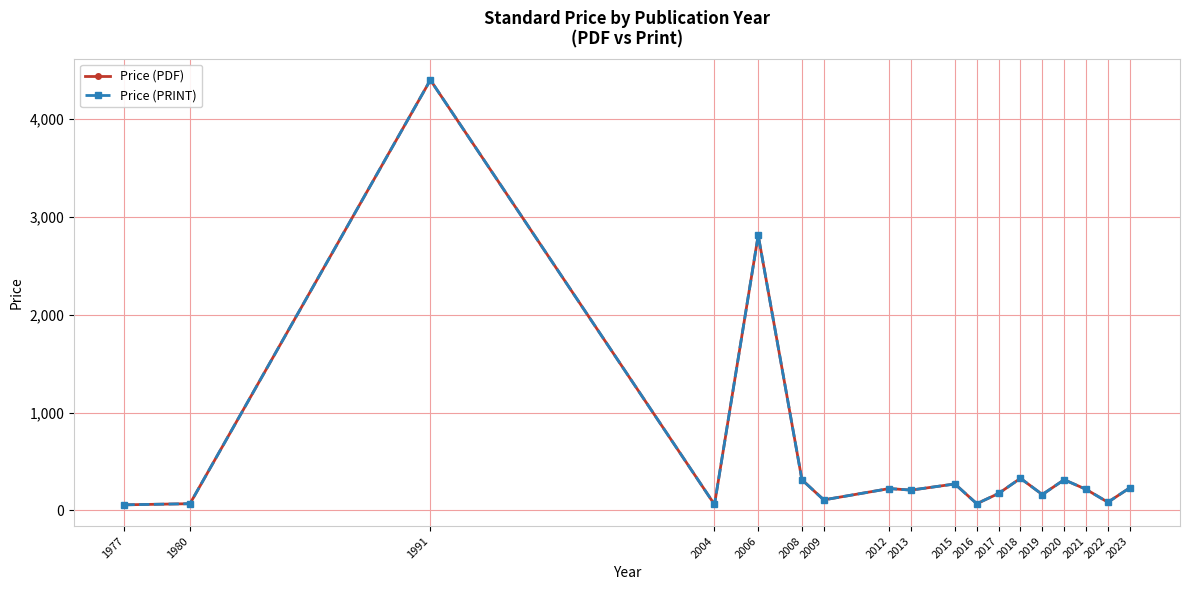

What is the average value of the Price (PDF) series?

561.3